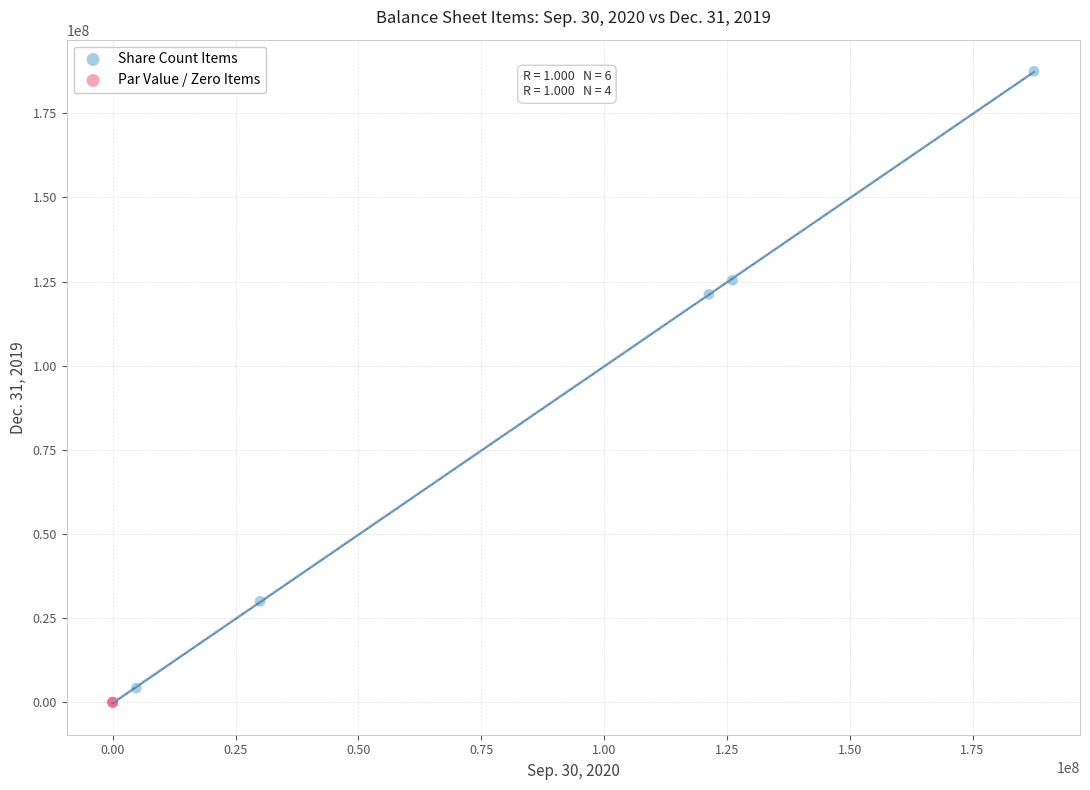

Which series has the largest Y range (max minus min)?

Share Count Items